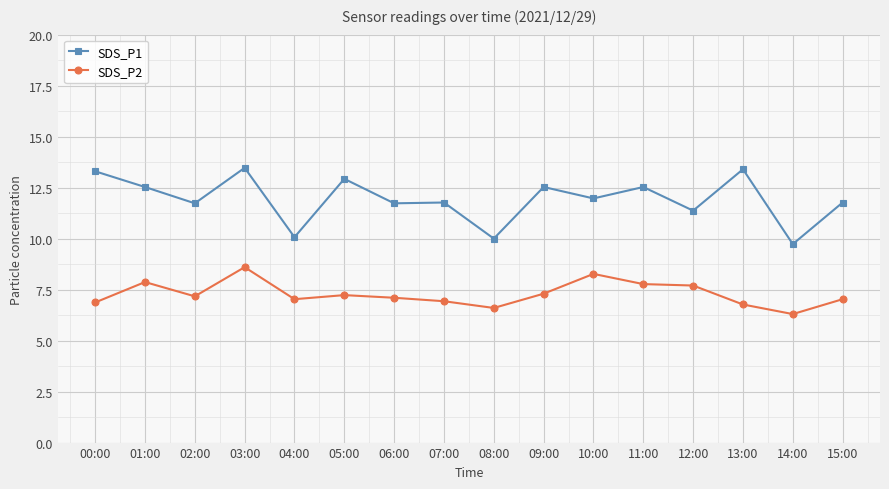

True or false: SDS_P1 and SDS_P2 cross at least once.

False